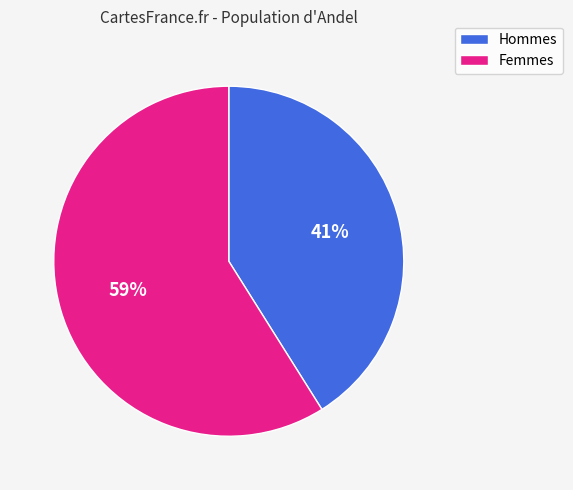

To the nearest percent, what is the average slice percentage?

50%